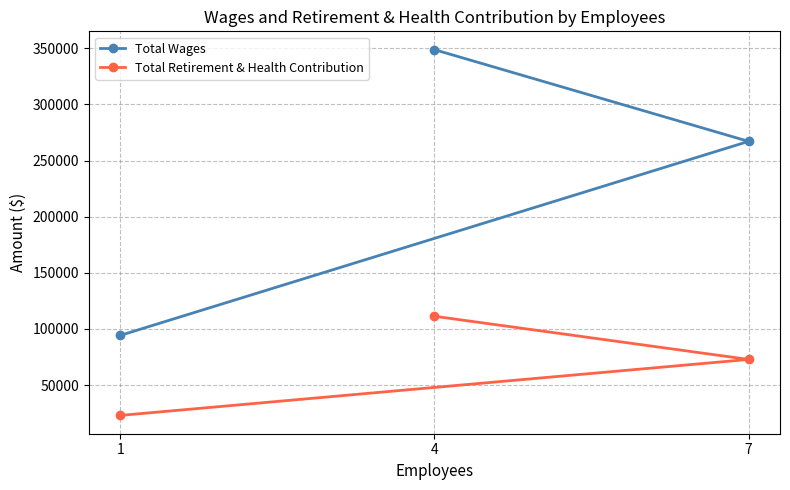

How many Total Retirement & Health Contribution values are between 22982 and 111315?

3